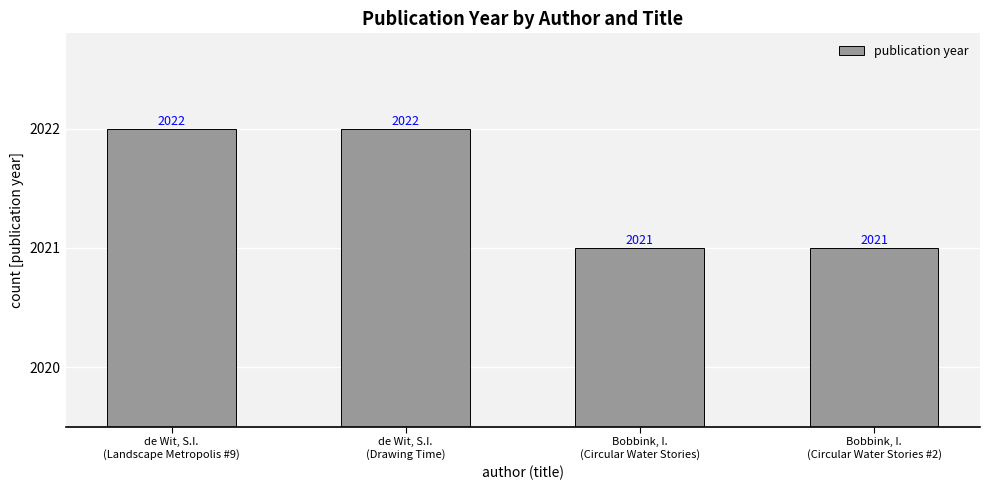

True or false: the data shows 2021 at Bobbink, I.
(Circular Water Stories).

True